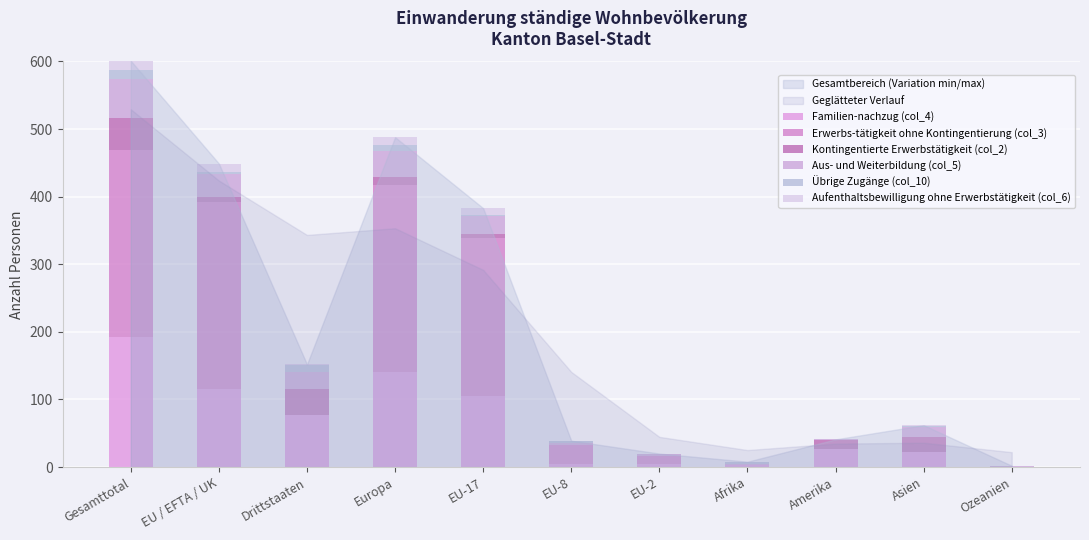

What is the difference between the maximum and second lowest values in the Aufenthaltsbewilligung ohne Erwerbstätigkeit (col_6) series?

13